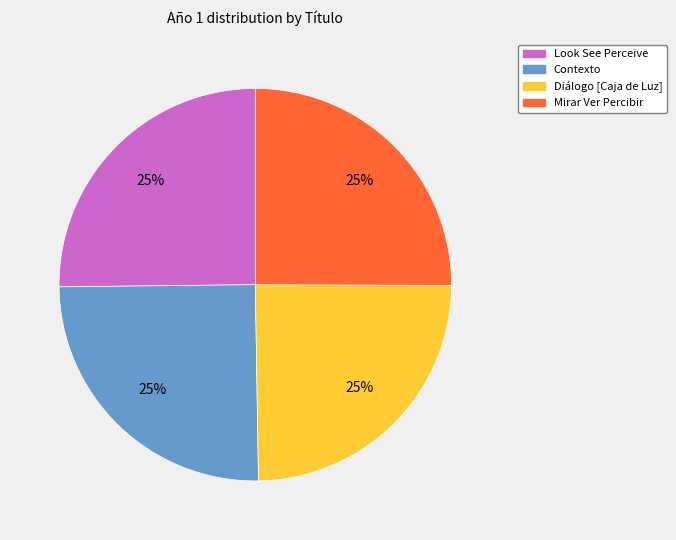

To the nearest percent, what is the combined percentage of Diálogo [Caja de Luz] and Mirar Ver Percibir?

50%